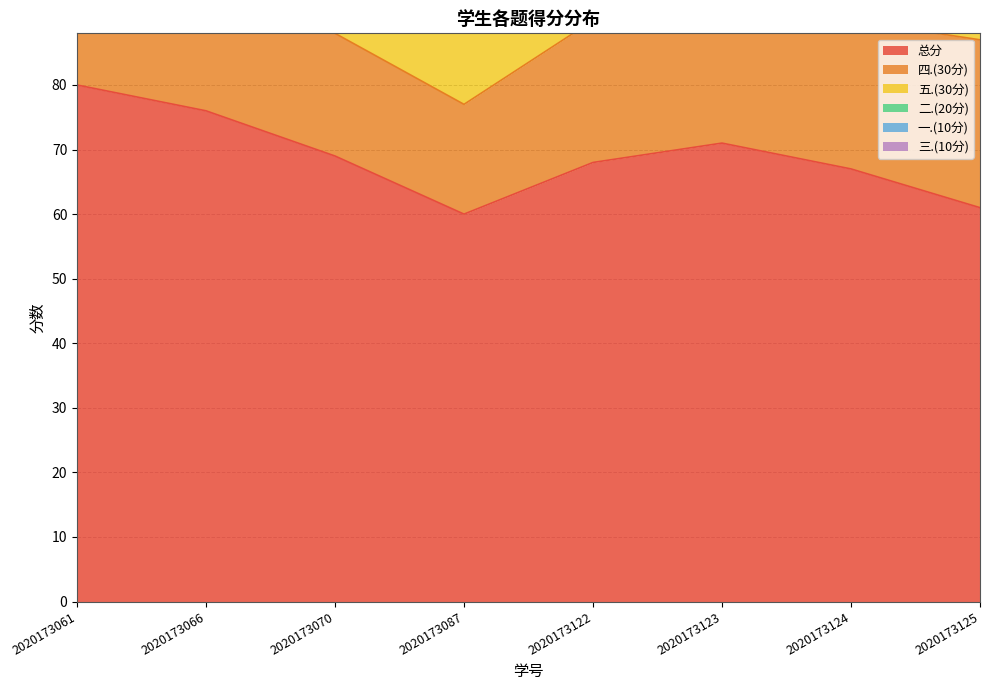

True or false: 五.(30分) and 总分 intersect in this chart.

False